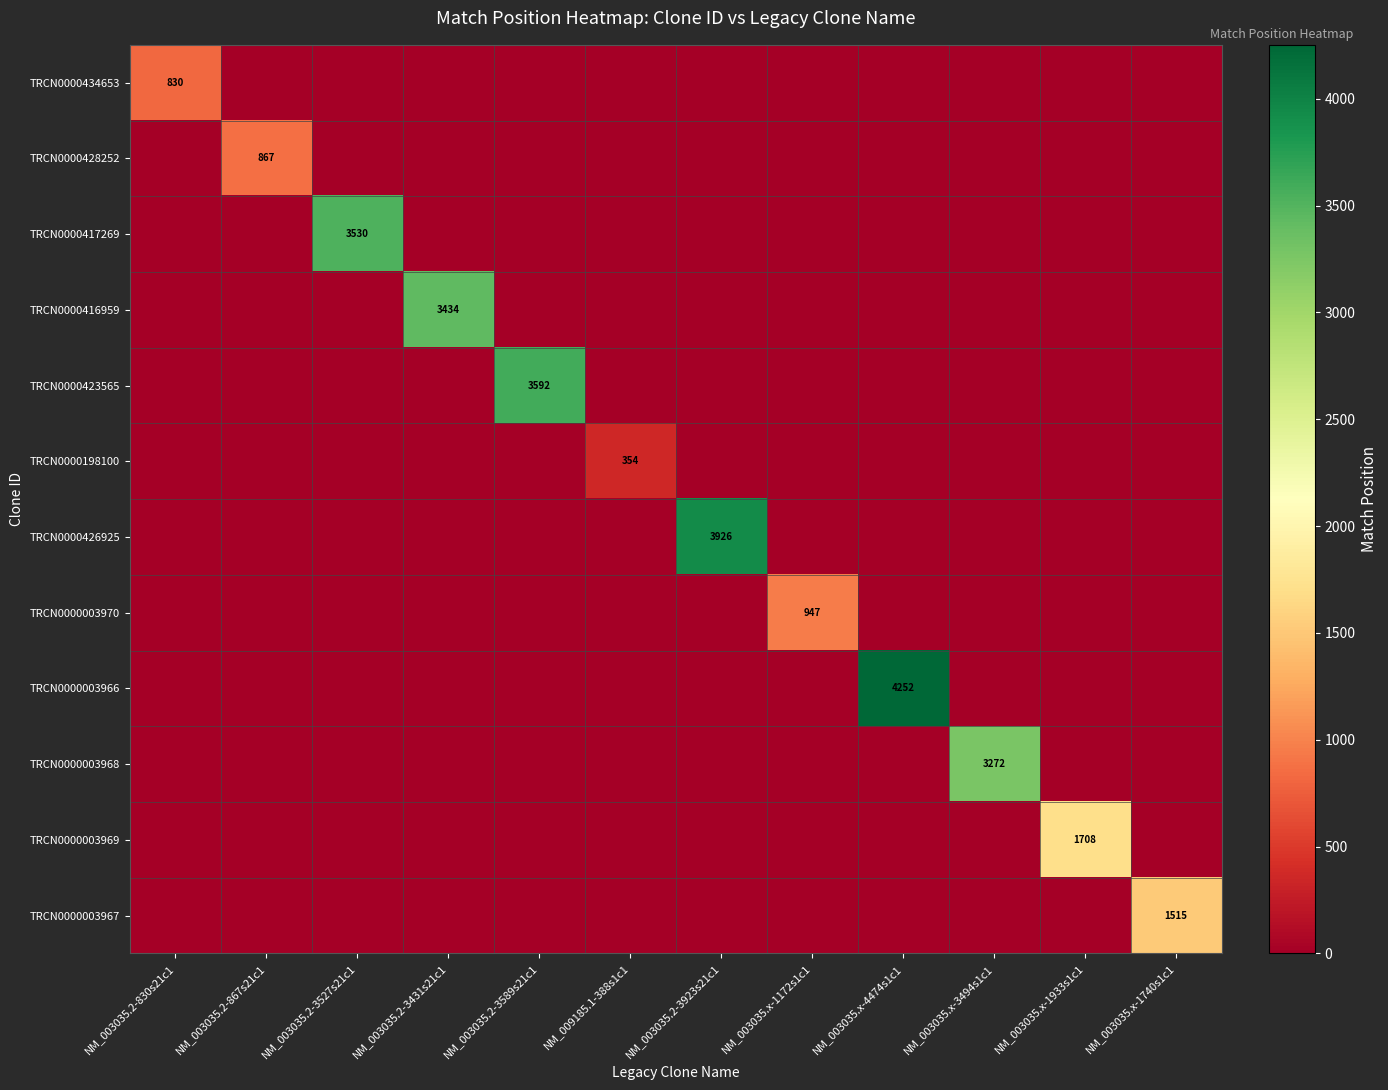

Between NM_003035.x-1172s1c1 and NM_009185.1-388s1c1, which is larger?

NM_003035.x-1172s1c1